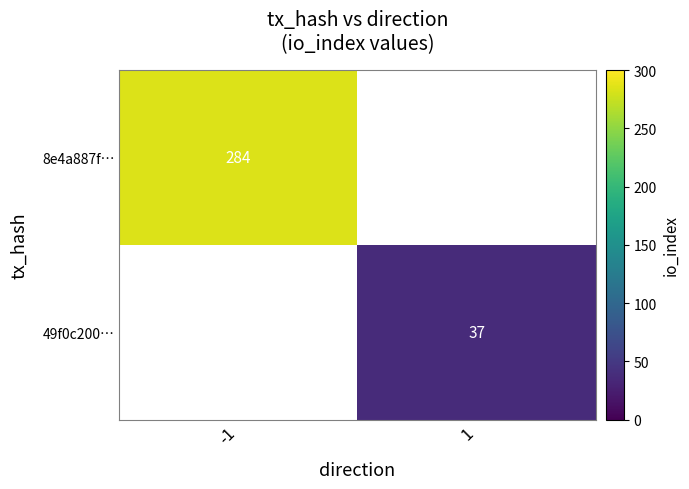

The value of 8e4a887f… at -1 is 284. True or false?

True